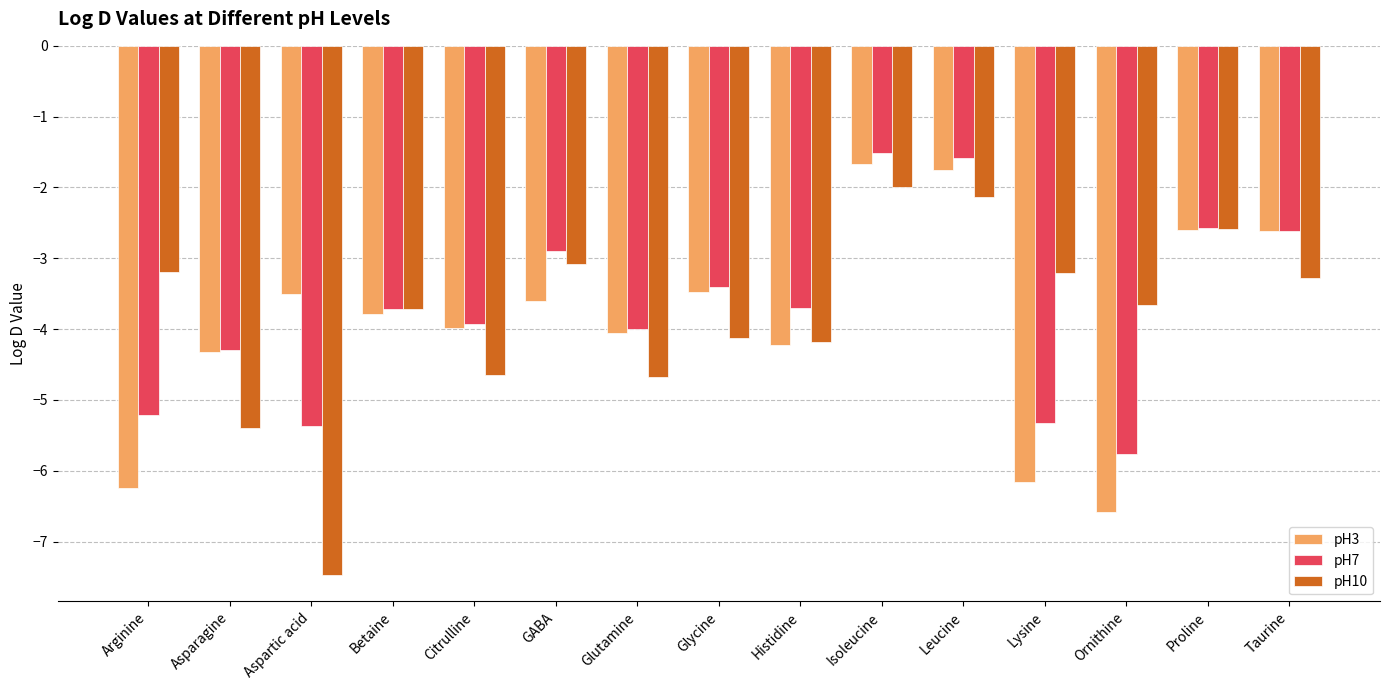

What position from the left is Leucine?

11